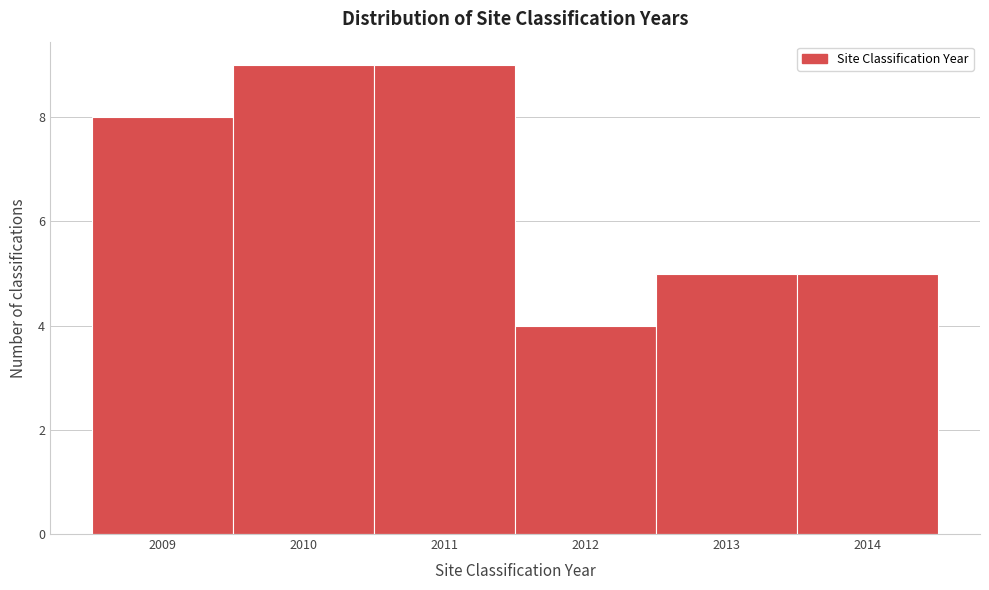

Reading left to right, list every bar in this chart as the range it spans on the x-axis followed by its height. The values are not printed on the chart, so give them approximately, as read against the axis.

2008.5 to 2009.5: 8
2009.5 to 2010.5: 9
2010.5 to 2011.5: 9
2011.5 to 2012.5: 4
2012.5 to 2013.5: 5
2013.5 to 2014.5: 5